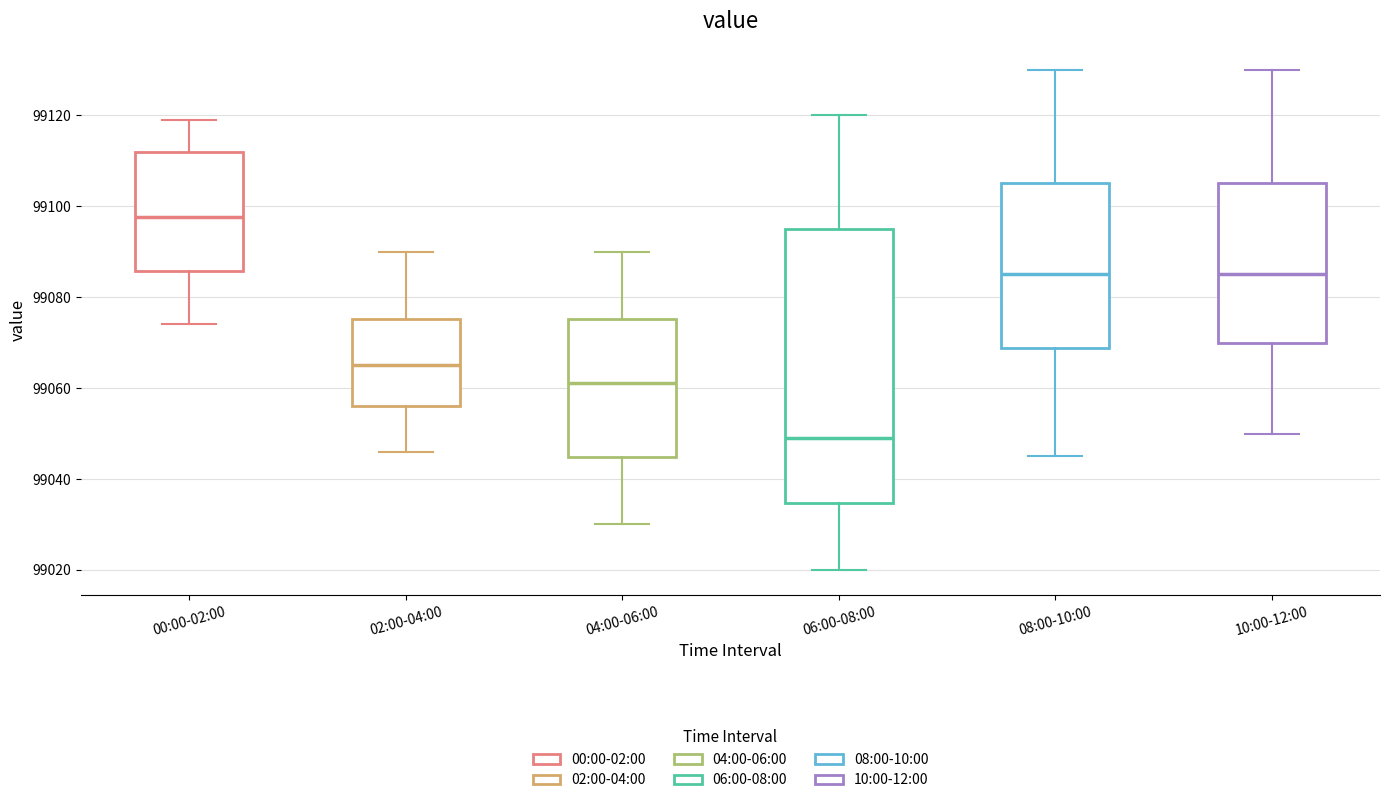

Where does the median line of the box for 08:00-10:00 sit on the y-axis? The values are not printed on the chart, so give them approximately, as read against the axis.

99086